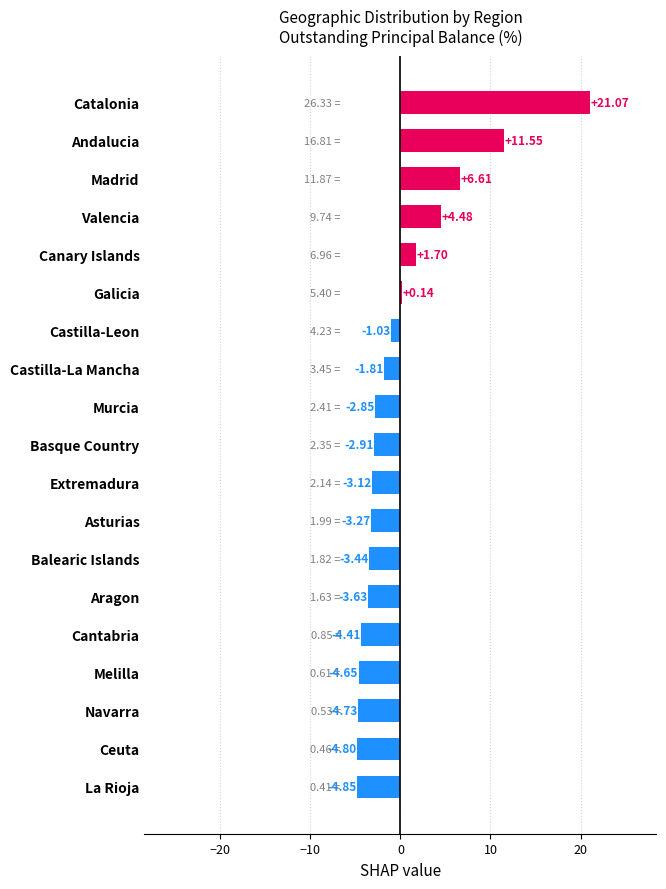

At which label is the value closest to 8?

Madrid